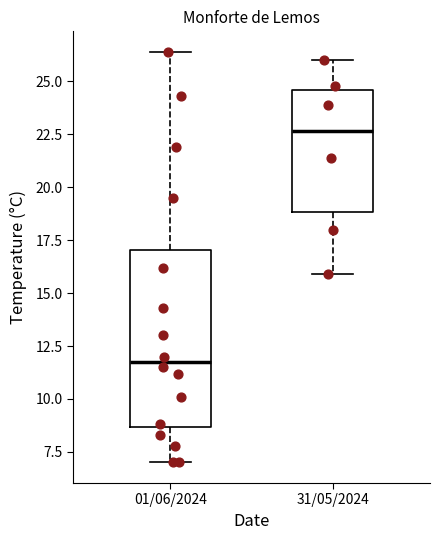

Where is the upper edge of the box for 31/05/2024 on the y-axis? The values are not printed on the chart, so give them approximately, as read against the axis.

24.5